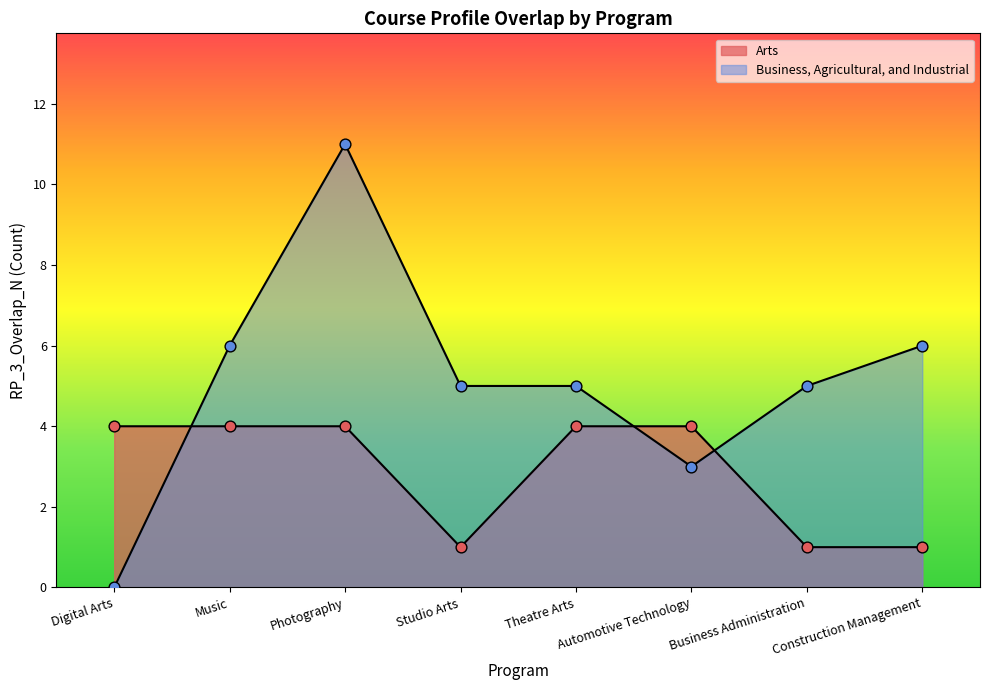

Is the value of Arts at Theatre Arts greater than the value of Business, Agricultural, and Industrial at Automotive Technology?

Yes